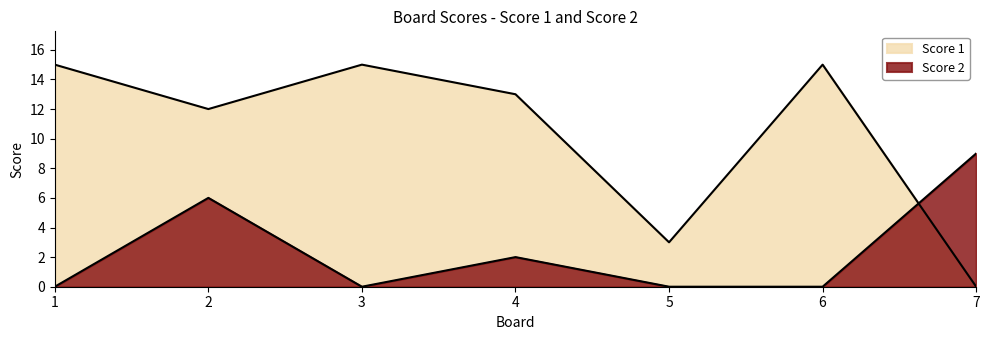

What is the difference between the highest and lowest values at 4?

11